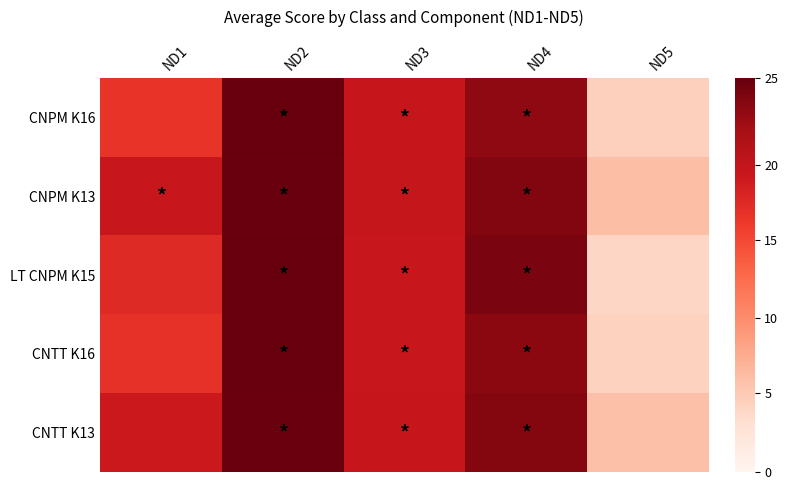

What is the maximum value shown in the chart?

1.0